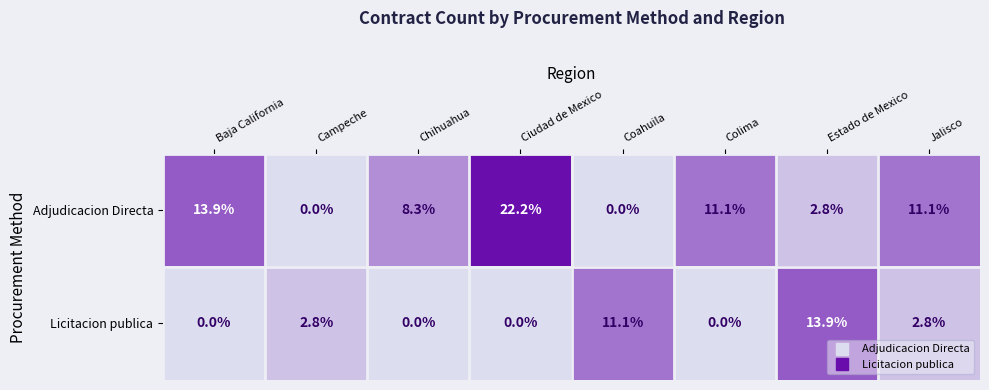

At how many categories does at least one series exceed 3?

7